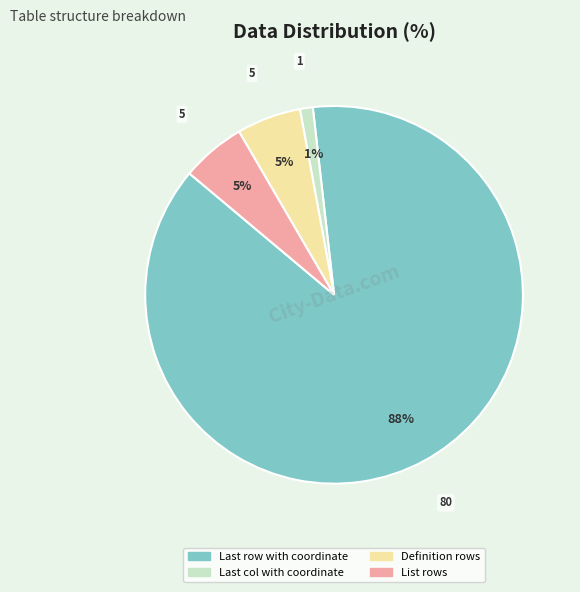

Count the number of slices in the pie.

4